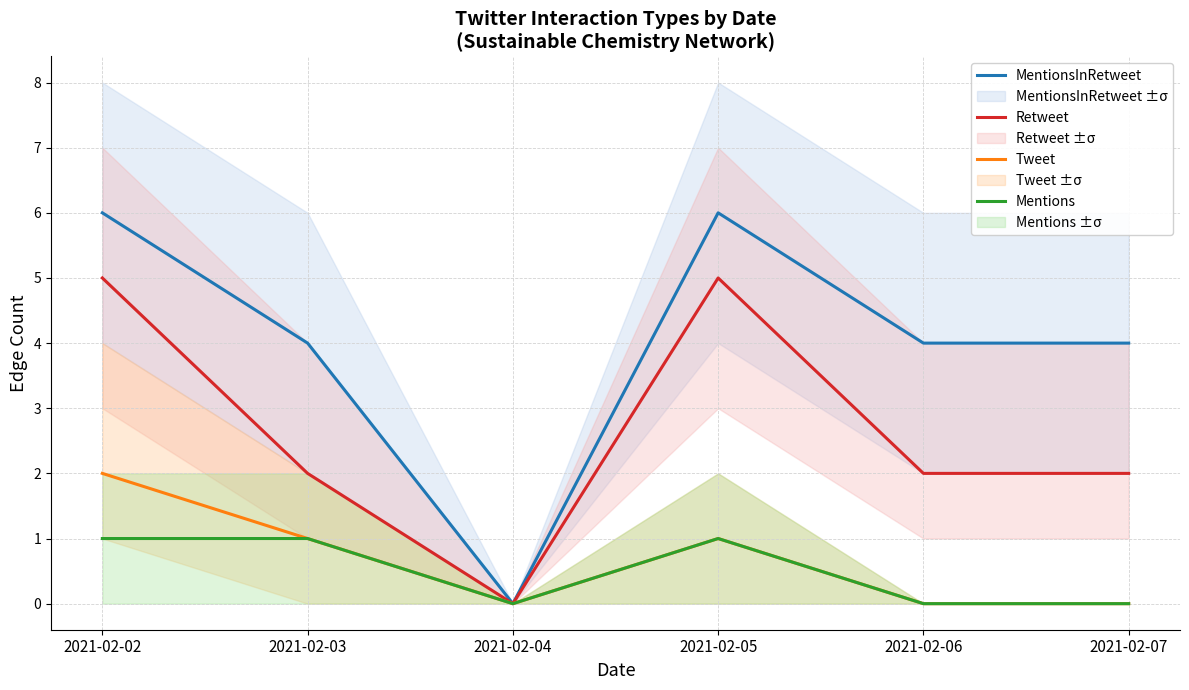

Rank the series by their maximum value, from lowest to highest.

Mentions, Tweet, Retweet, MentionsInRetweet